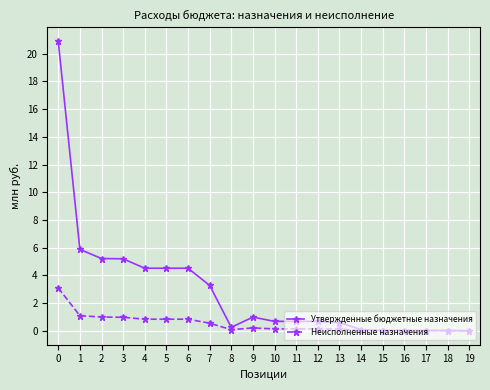

The value of Неисполненные назначения at 17 is 0.0. True or false?

True